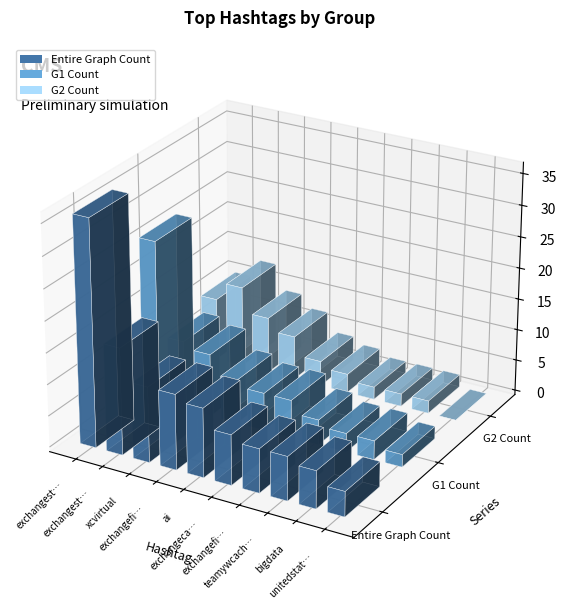

At which category is the sum across all series the highest?

exchangestrong